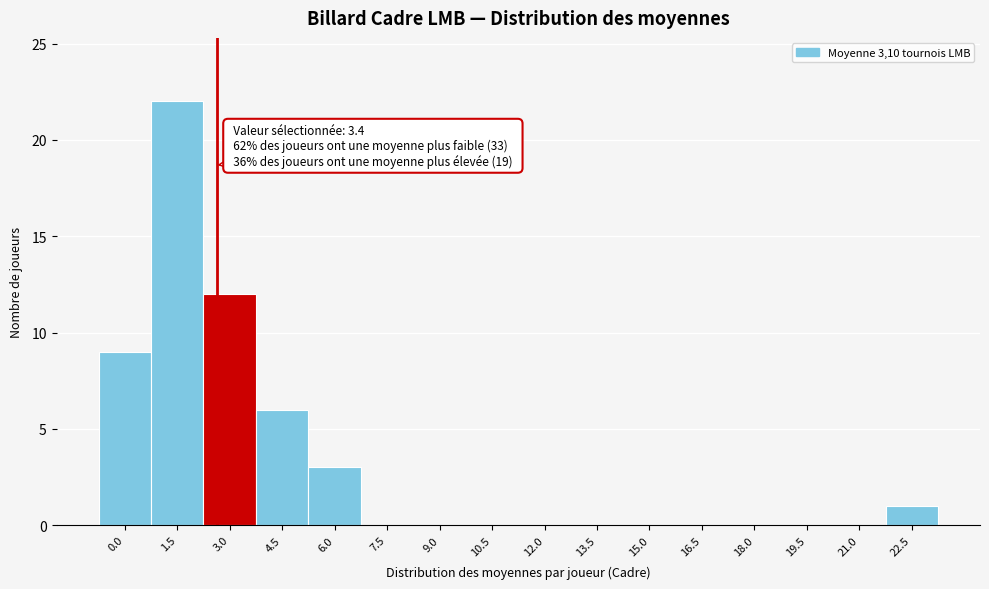

Reading left to right, extract all data points from this chart.

0.0=9	1.5=22	3.0=12	4.5=6	6.0=3	7.5=0	9.0=0	10.5=0	12.0=0	13.5=0	15.0=0	16.5=0	18.0=0	19.5=0	21.0=0	22.5=1